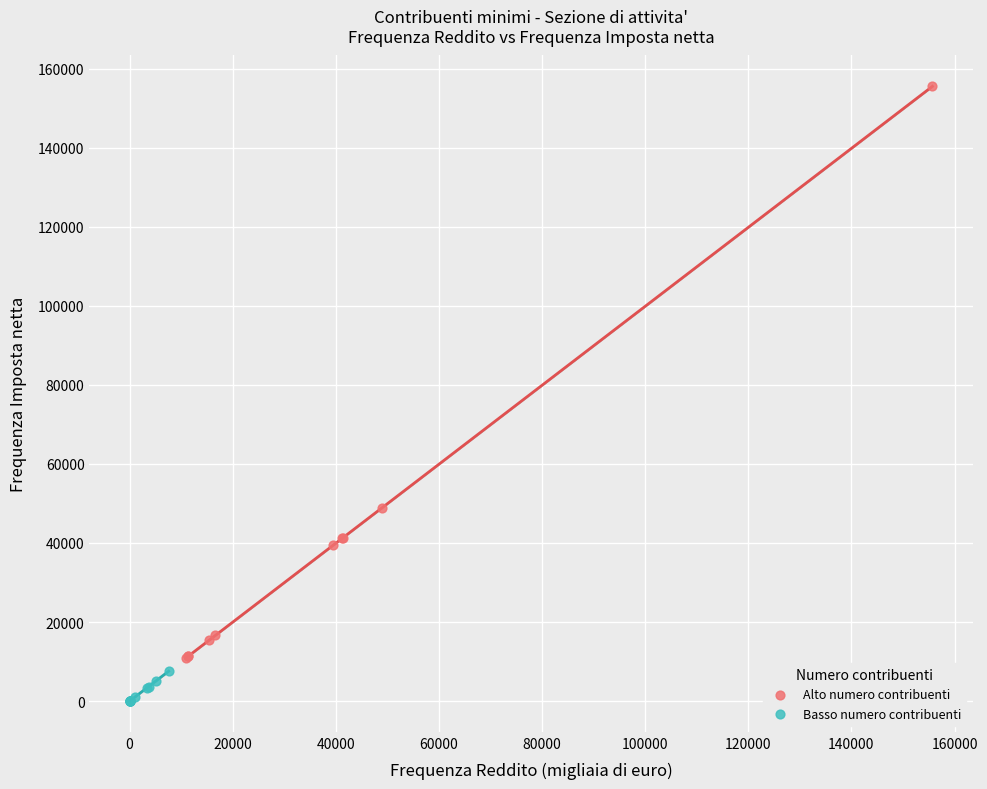

Which series has the widest spread of Y values?

Alto numero contribuenti